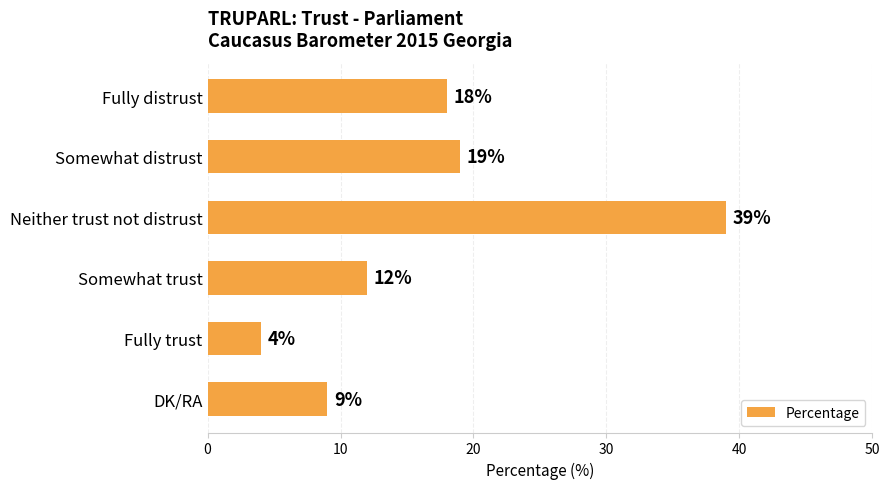

What is the greatest value displayed?

39